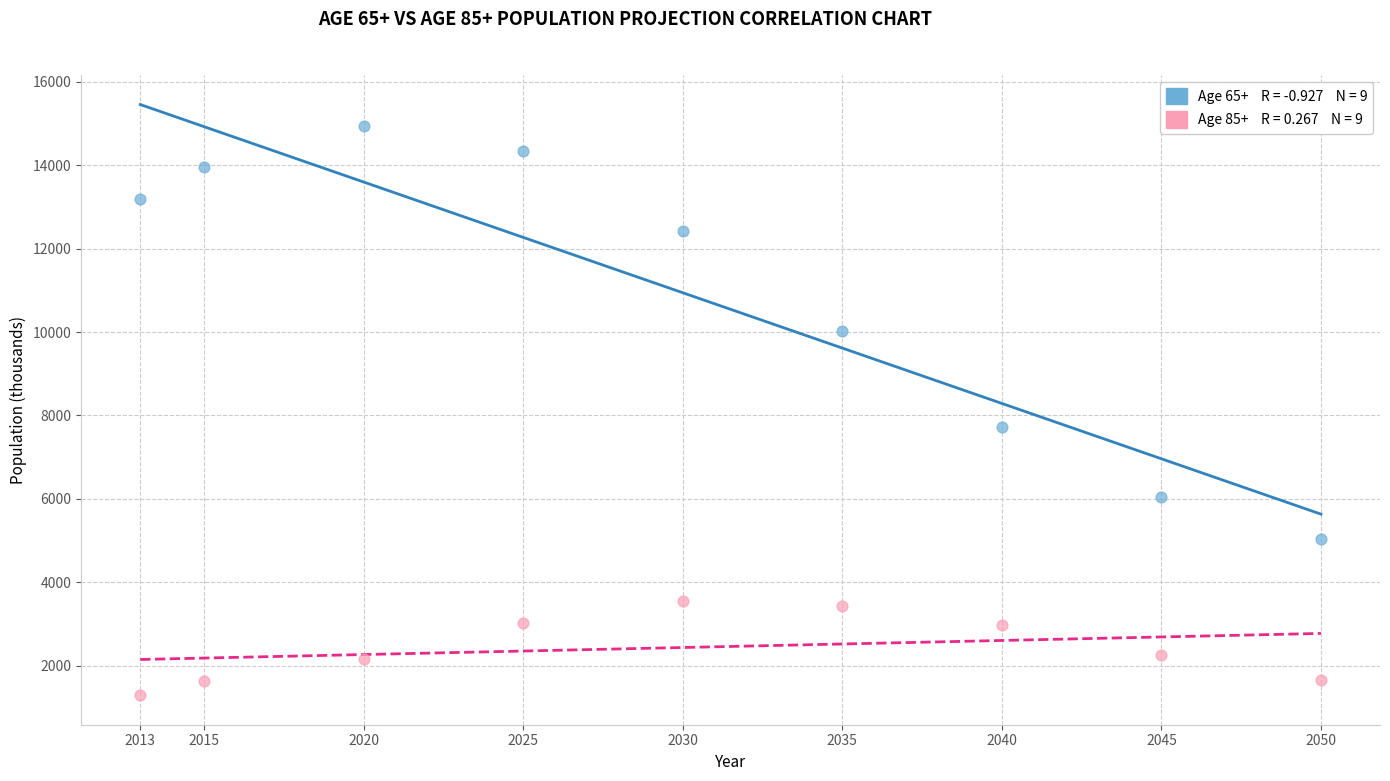

Across all data points, what is the range of X values (max minus min)?

37.0